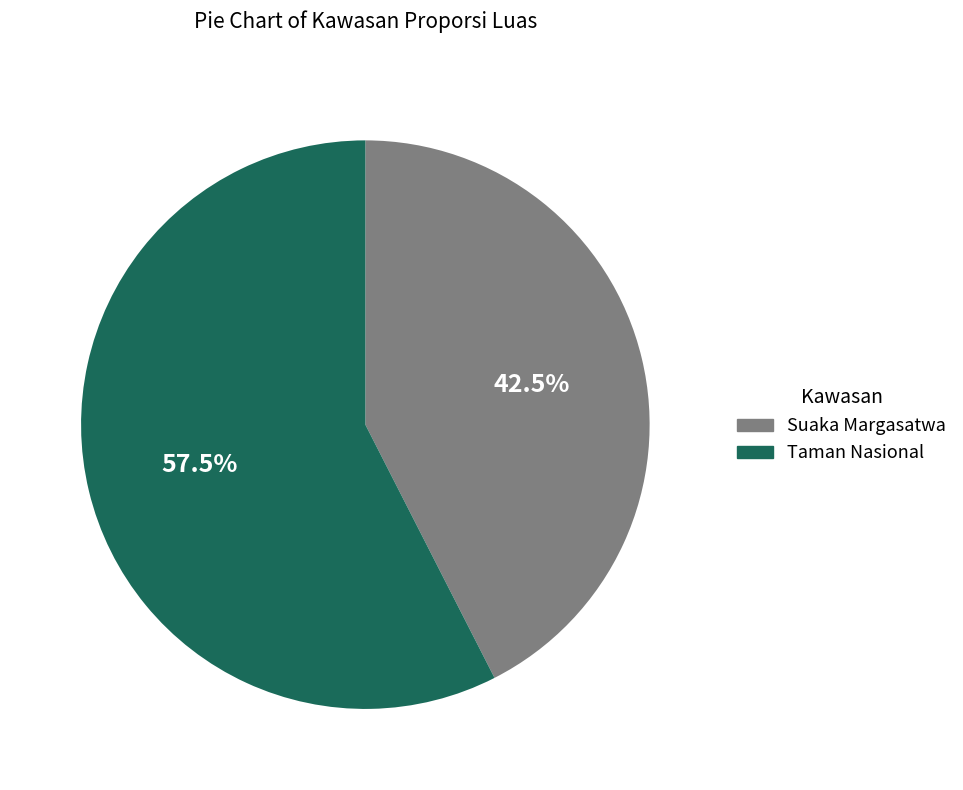

What is the smallest slice in the pie chart?

Suaka Margasatwa